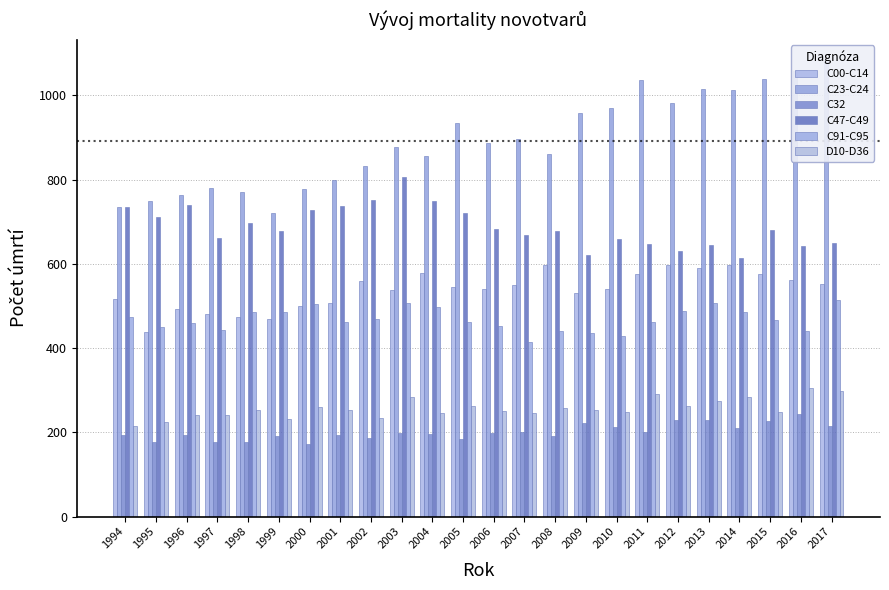

List the series in order of their peak value, highest first.

C23-C24, C47-C49, C00-C14, C91-C95, D10-D36, C32